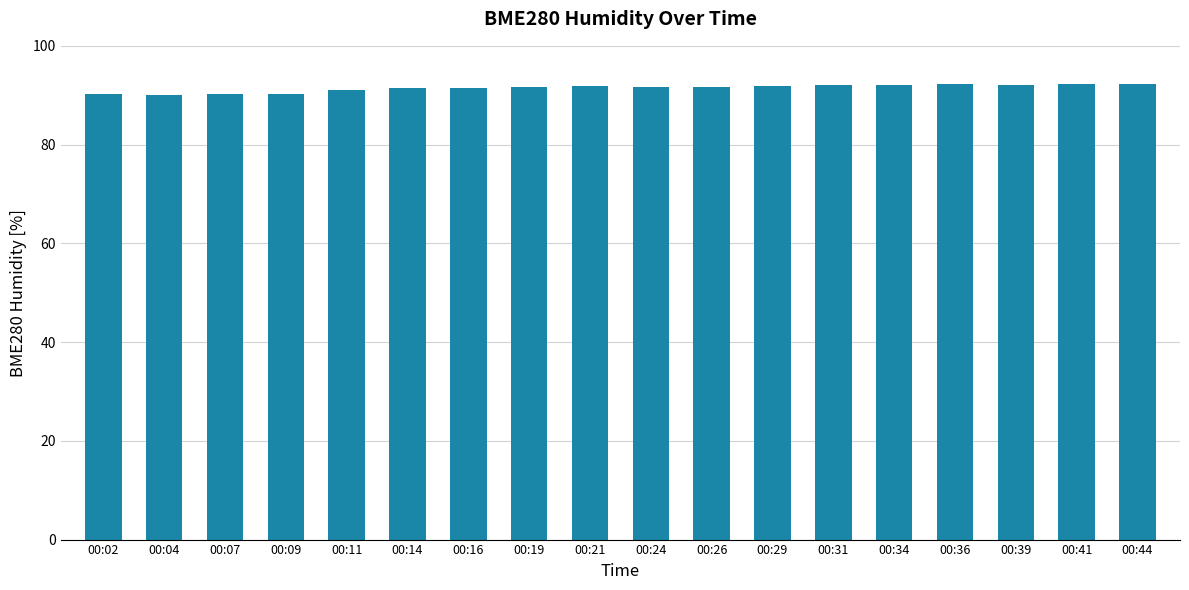

What is the minimum value shown in the chart?

90.1